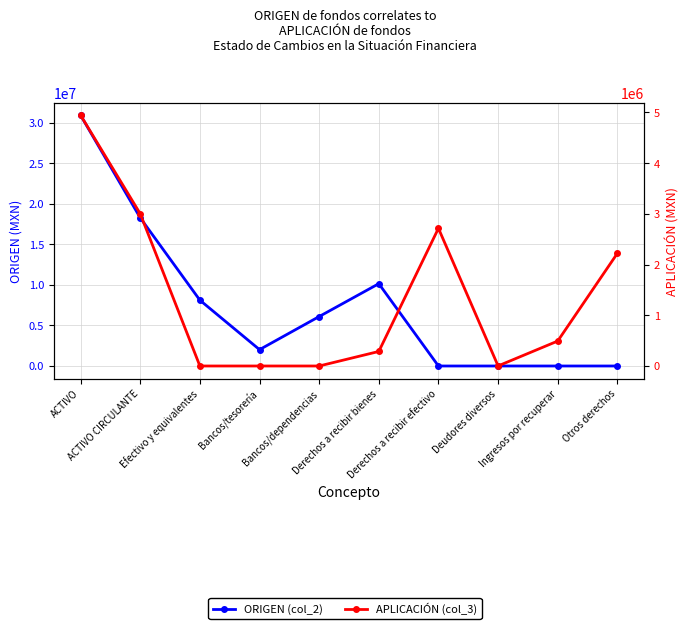

What is the difference between the APLICACIÓN (col_3) values at Bancos/tesorería and Ingresos por recuperar?

492004.3